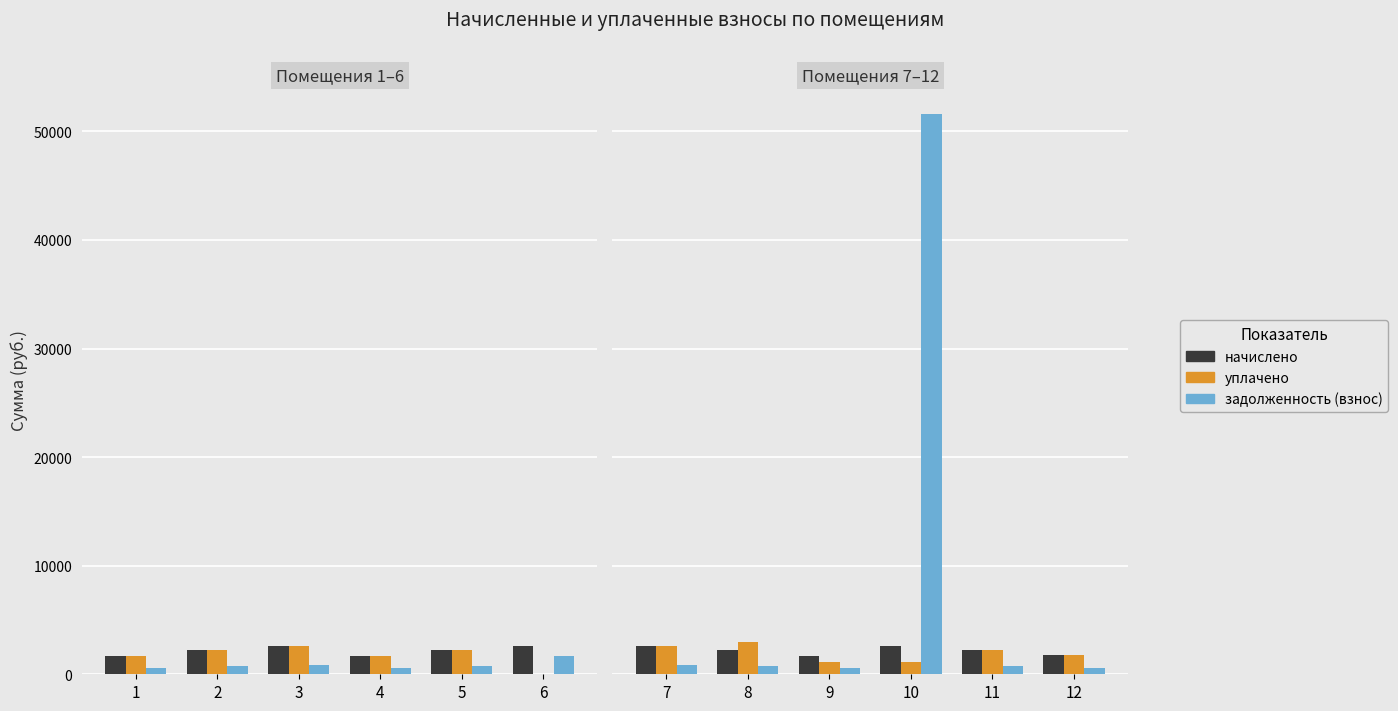

What is the total value across all series at 12?

4074.8